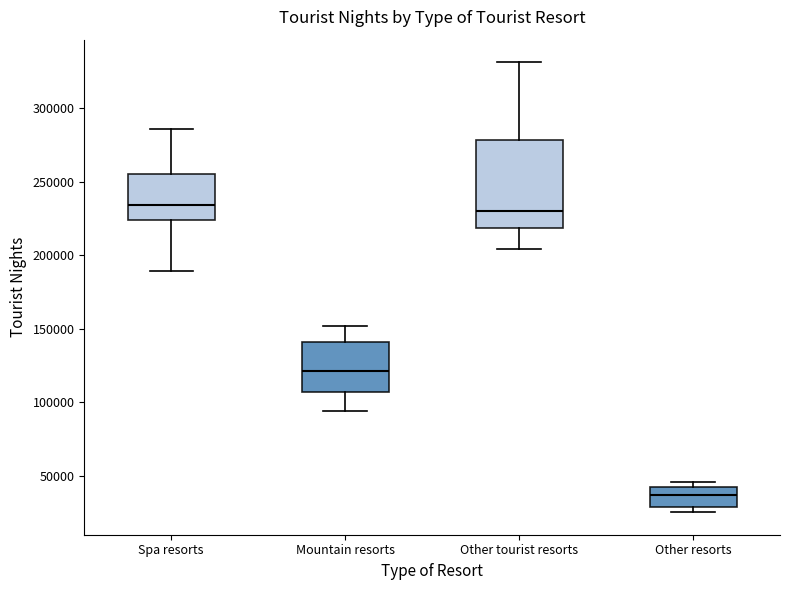

Reading left to right, read every box against the y-axis: the position of its median line, the range the box covers, and the ends of its whiskers. The values are not printed on the chart, so give them approximately, as read against the axis.

Spa resorts: median 235000, box 225000 to 255000, whiskers 190000 to 285000
Mountain resorts: median 120000, box 105000 to 140000, whiskers 95000 to 150000
Other tourist resorts: median 230000, box 220000 to 280000, whiskers 205000 to 330000
Other resorts: median 35000, box 30000 to 40000, whiskers 25000 to 45000